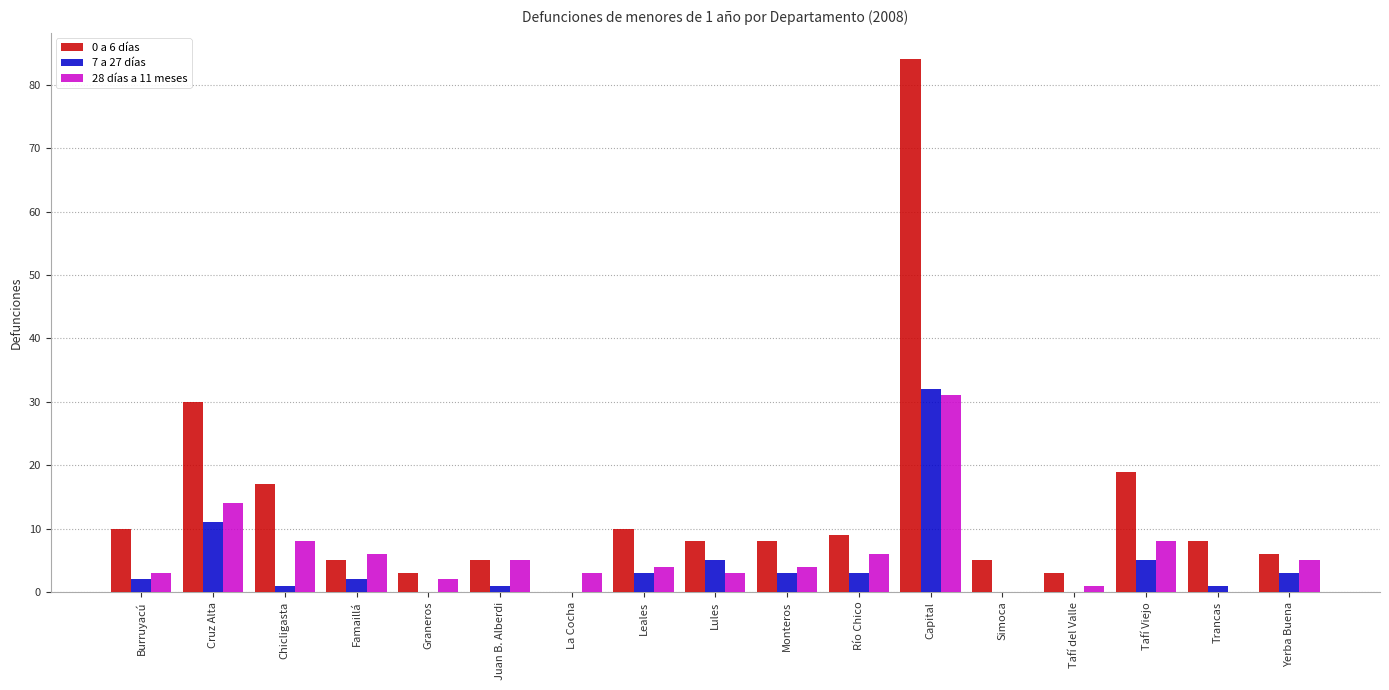

At which label does 7 a 27 días reach its peak?

Capital